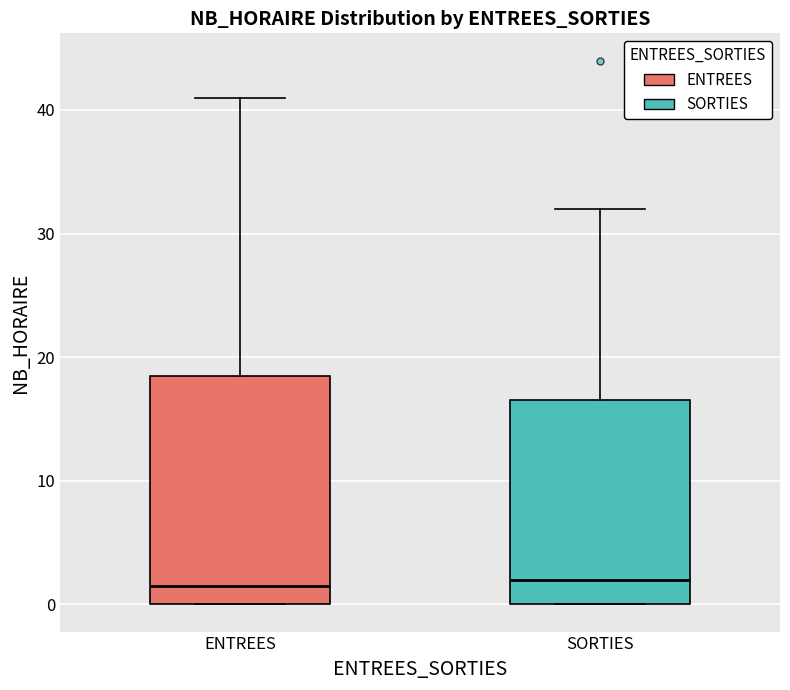

Comparing the boxes themselves (not the whiskers), which one is the tallest?

ENTREES